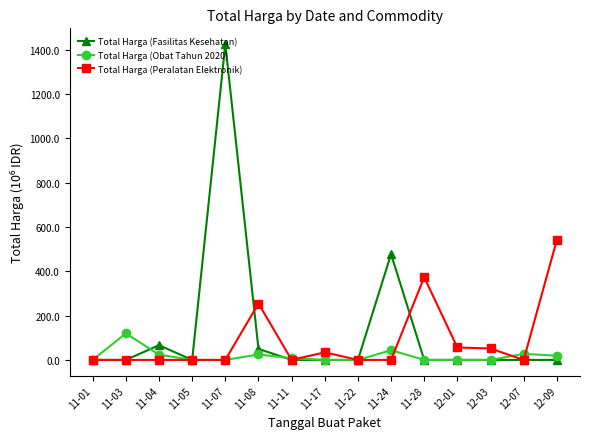

What is the label of the 12th point from the right?

11-05